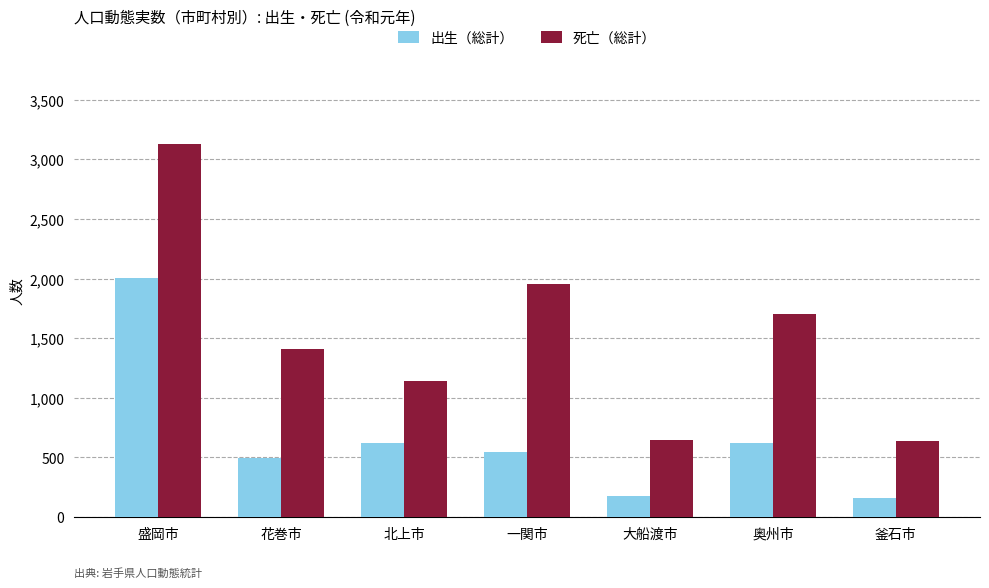

Between 大船渡市 and 奥州市, which series saw the biggest shift?

死亡（総計）